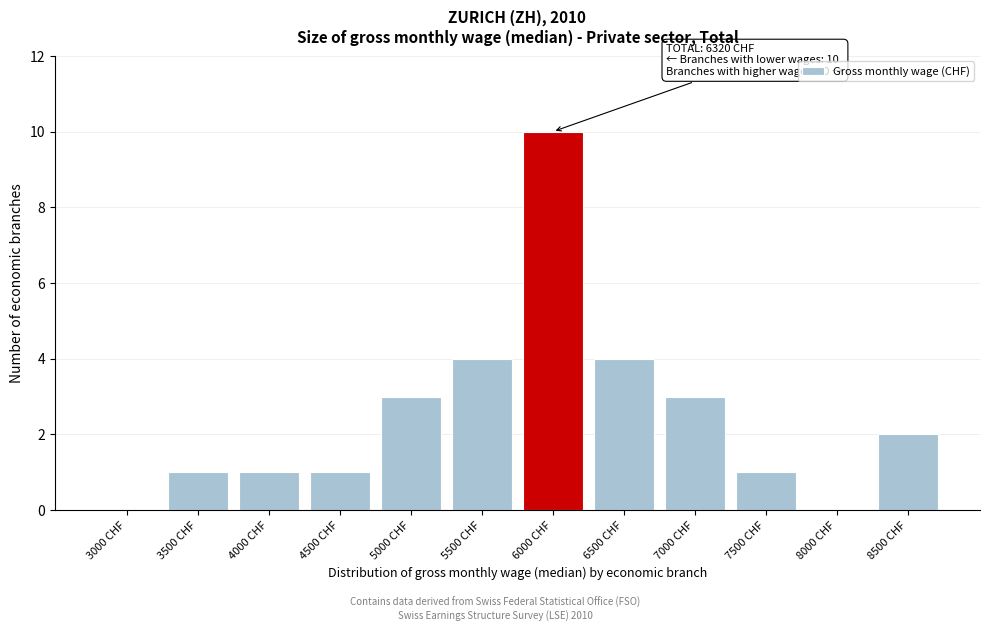

Reading left to right, extract all data points from this chart.

3000 CHF=0	3500 CHF=1	4000 CHF=1	4500 CHF=1	5000 CHF=3	5500 CHF=4	6000 CHF=10	6500 CHF=4	7000 CHF=3	7500 CHF=1	8000 CHF=0	8500 CHF=2